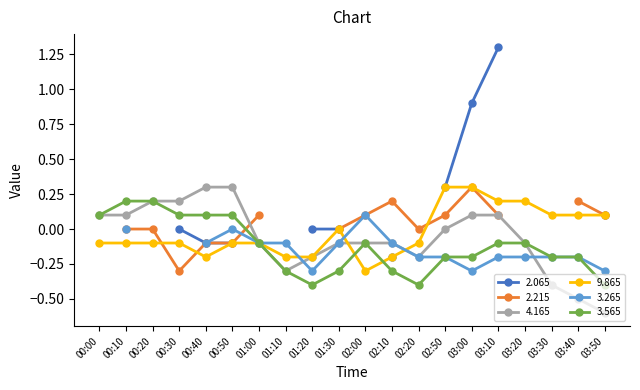

What is the minimum value shown in the chart?

-0.6